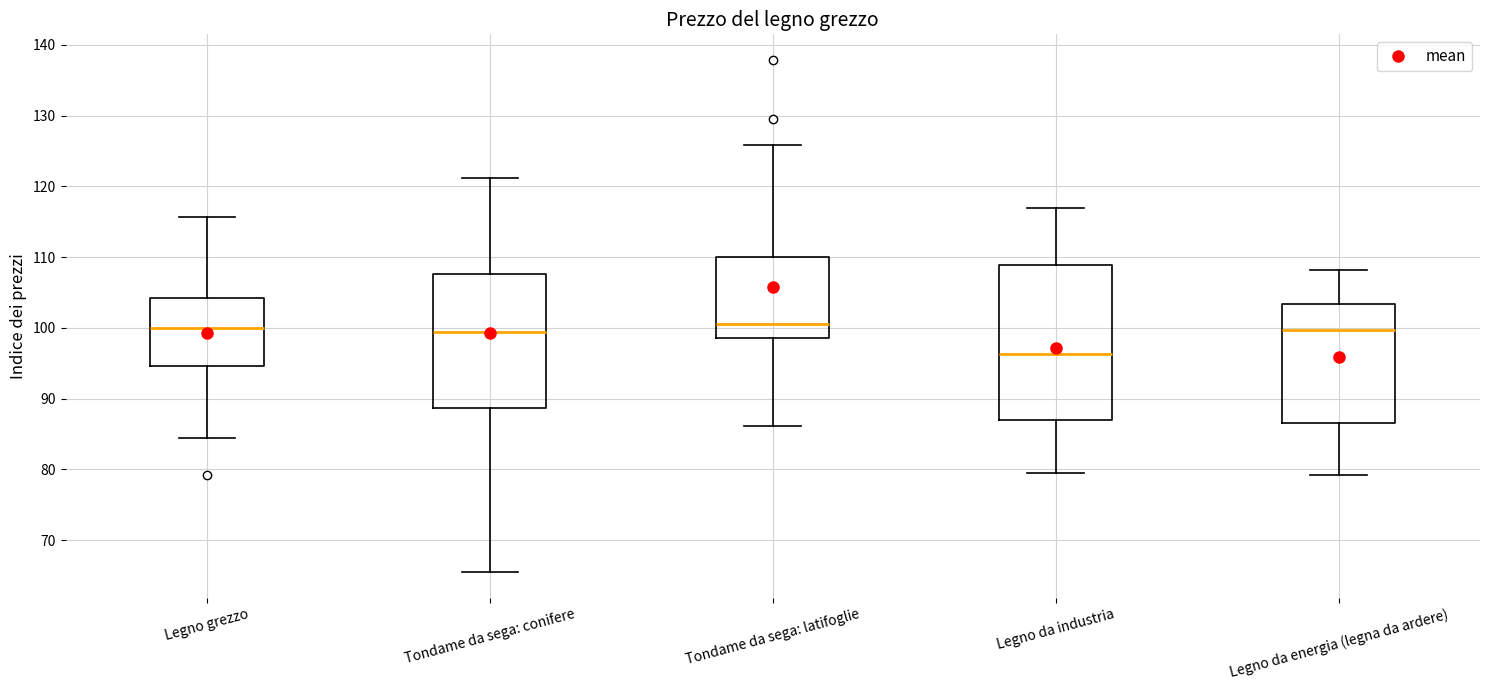

Comparing the boxes themselves (not the whiskers), which one is the tallest?

Legno da industria